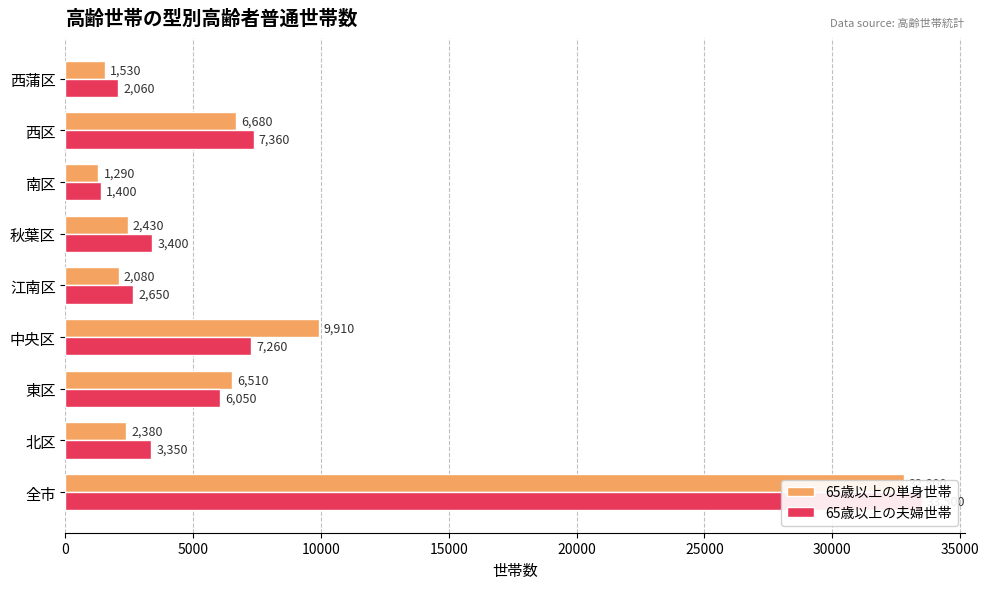

The 65歳以上の単身世帯 series shows 2990 at 江南区. True or false?

False